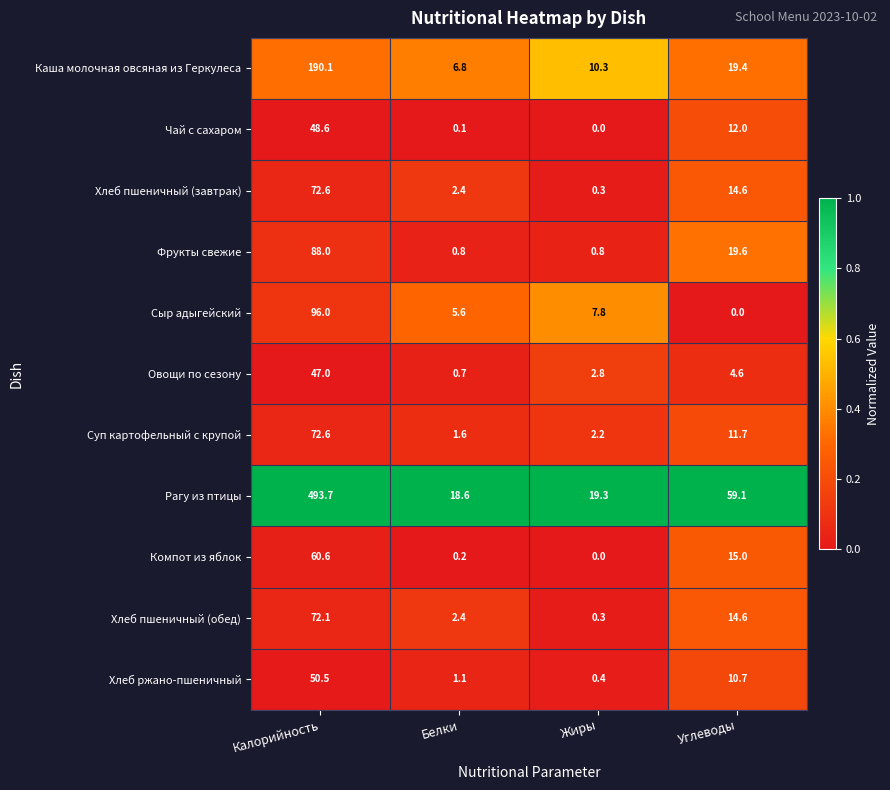

What is the average value of the Сыр адыгейский series?

27.4